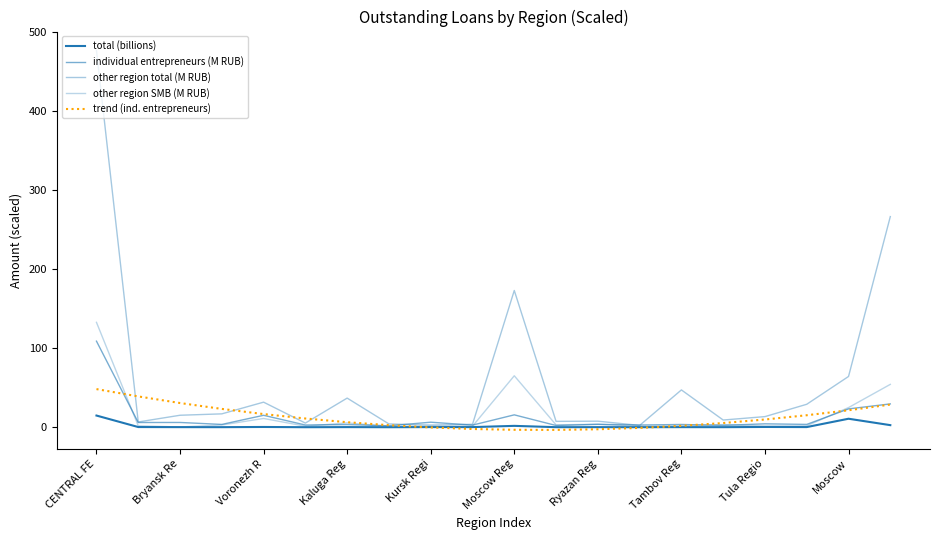

Does the chart have visible grid lines?

No